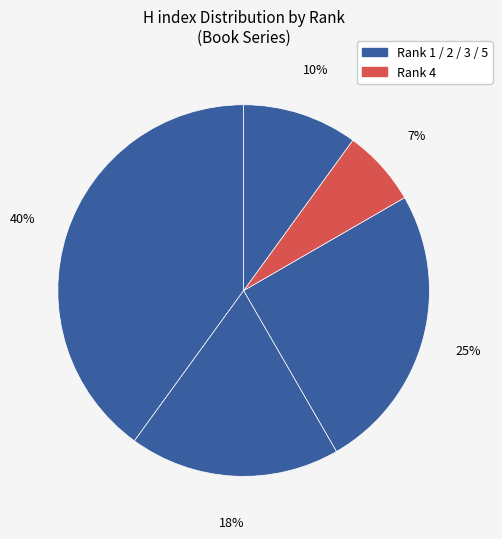

How many slices are in this pie chart?

5